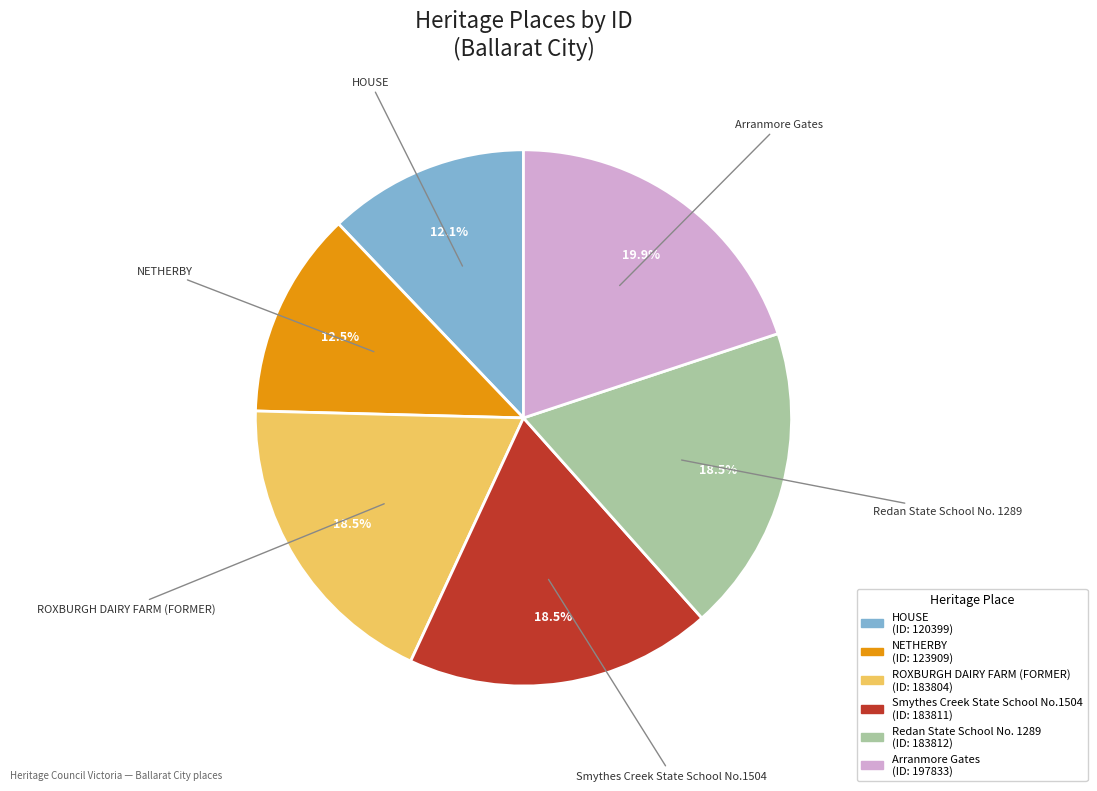

What is the largest slice in the pie chart?

Arranmore Gates